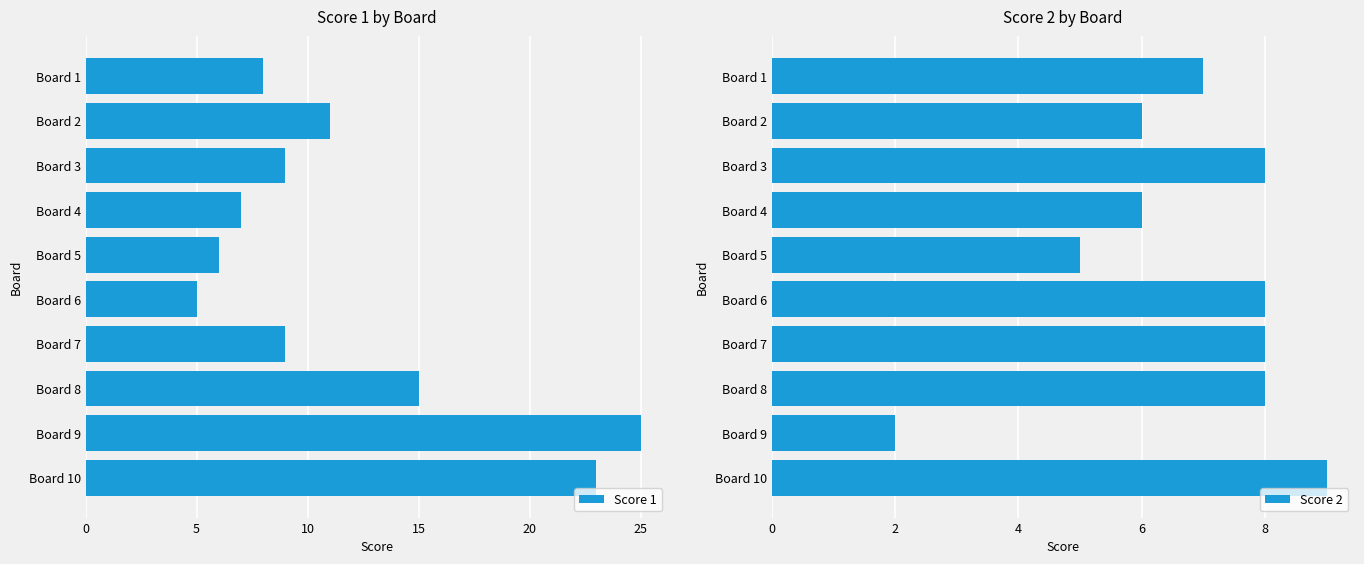

What is the difference between the second highest and second lowest values in the Score 2 series?

3